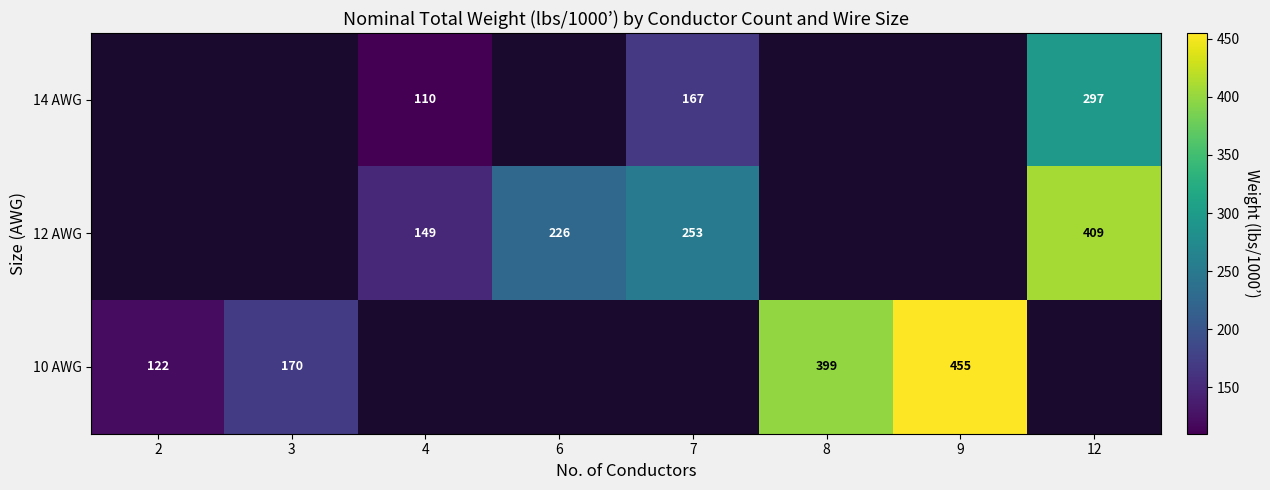

Is it true that 14 AWG equals 461 at 12?

False